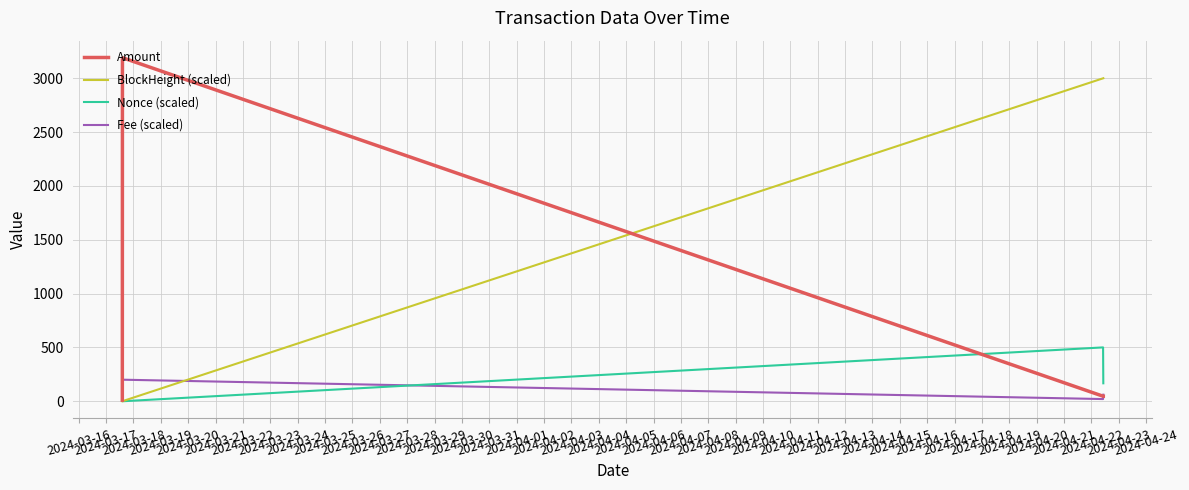

Which series has the widest spread of values?

Amount